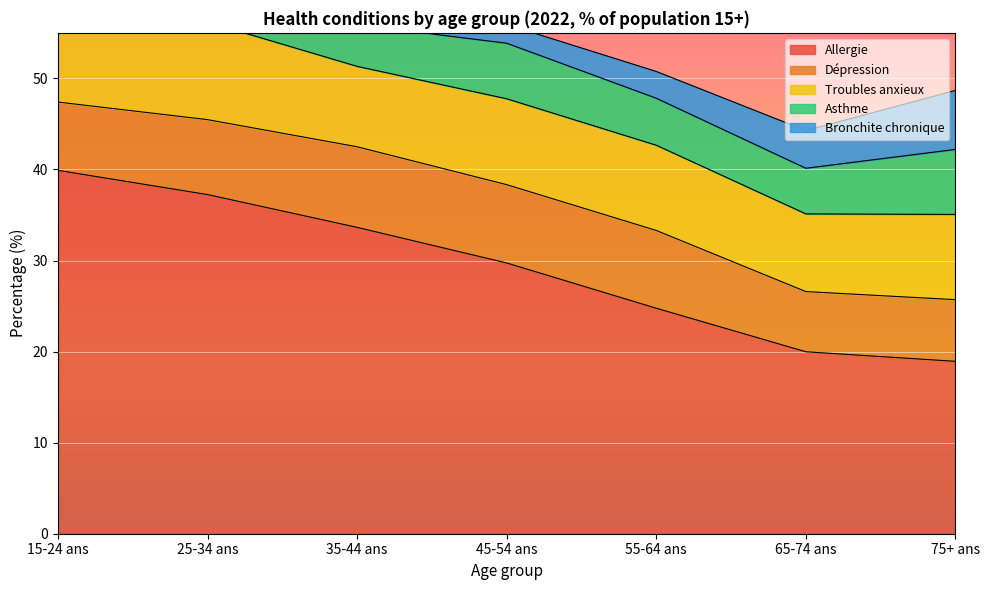

What is the difference between the Troubles anxieux values at 25-34 ans and 35-44 ans?

1.9